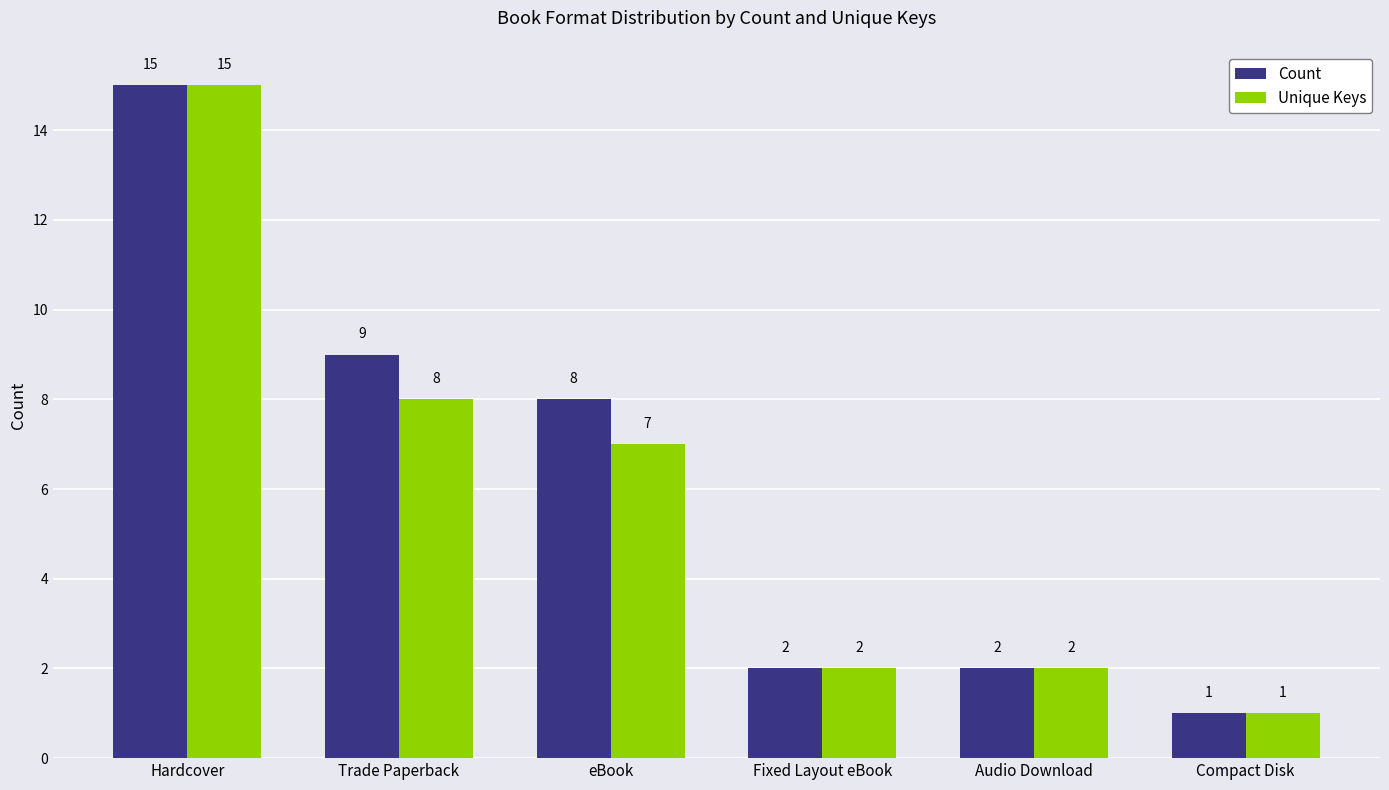

Reading left to right, transcribe all the data shown in this chart.

Count: Hardcover=15	Trade Paperback=9	eBook=8	Fixed Layout eBook=2	Audio Download=2	Compact Disk=1
Unique Keys: Hardcover=15	Trade Paperback=8	eBook=7	Fixed Layout eBook=2	Audio Download=2	Compact Disk=1